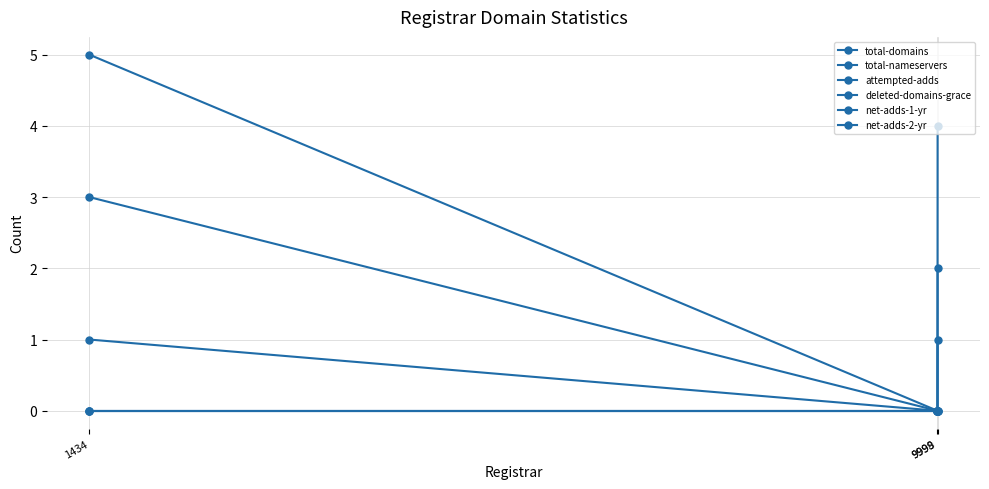

Rank the series by their maximum value, from highest to lowest.

total-domains, total-nameservers, attempted-adds, deleted-domains-grace, net-adds-1-yr, net-adds-2-yr